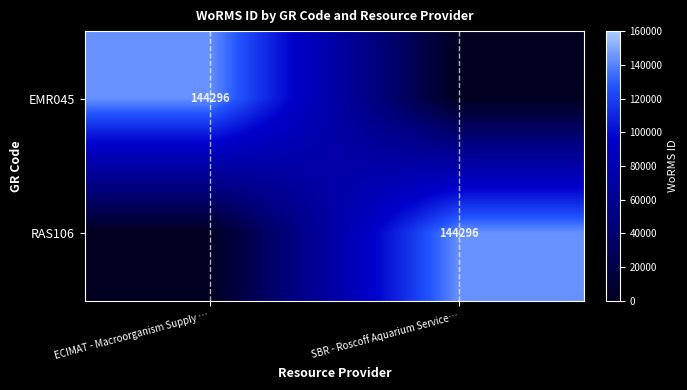

Is it true that RAS106 equals 50641 at SBR - Roscoff Aquarium Service…?

False